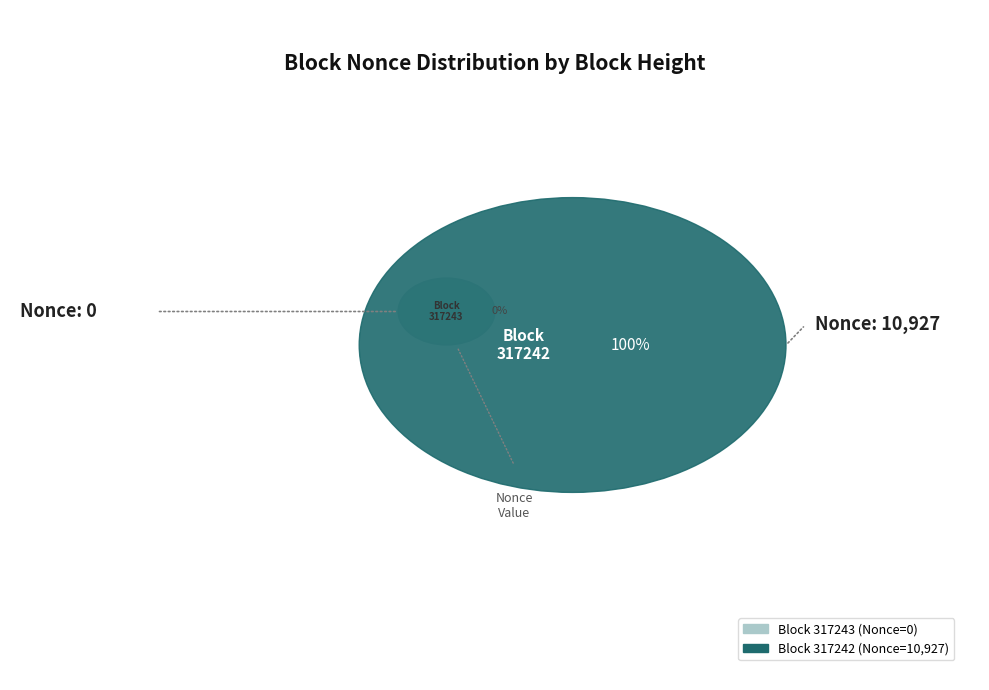

Combined, do 317242 and 317243 account for over 50%?

Yes